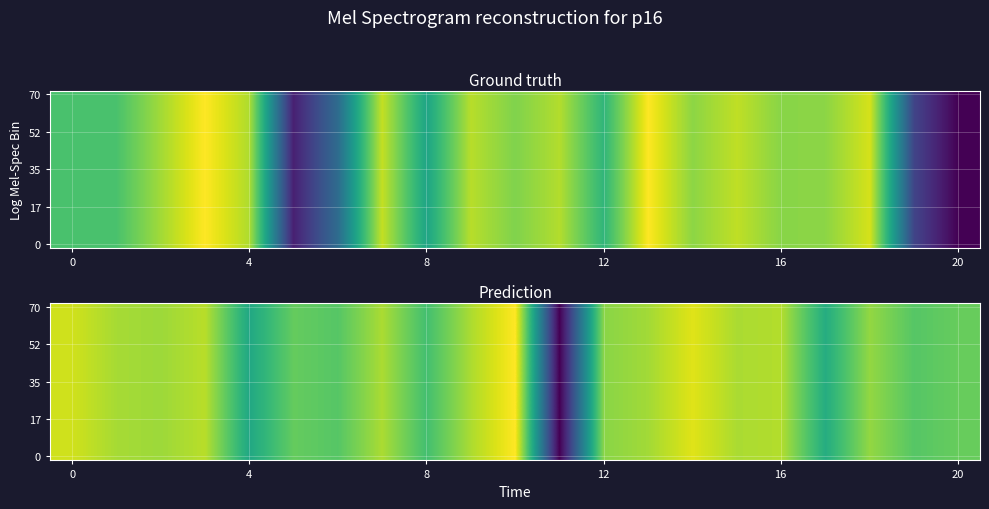

Count the number of categories in the chart.

21